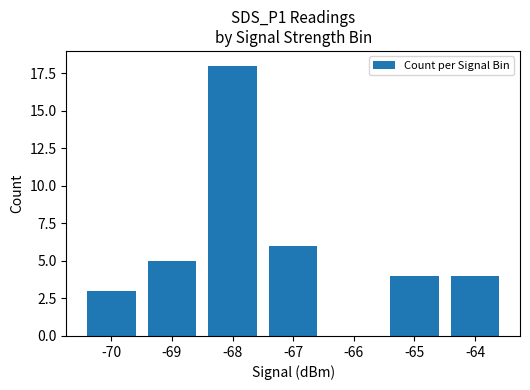

Where does the data first go above 4?

-69